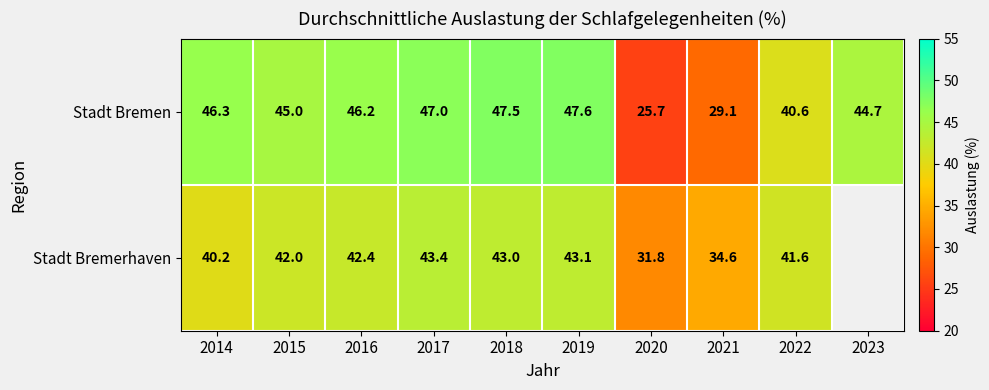

What value does the Stadt Bremen series have at 2021?

29.1